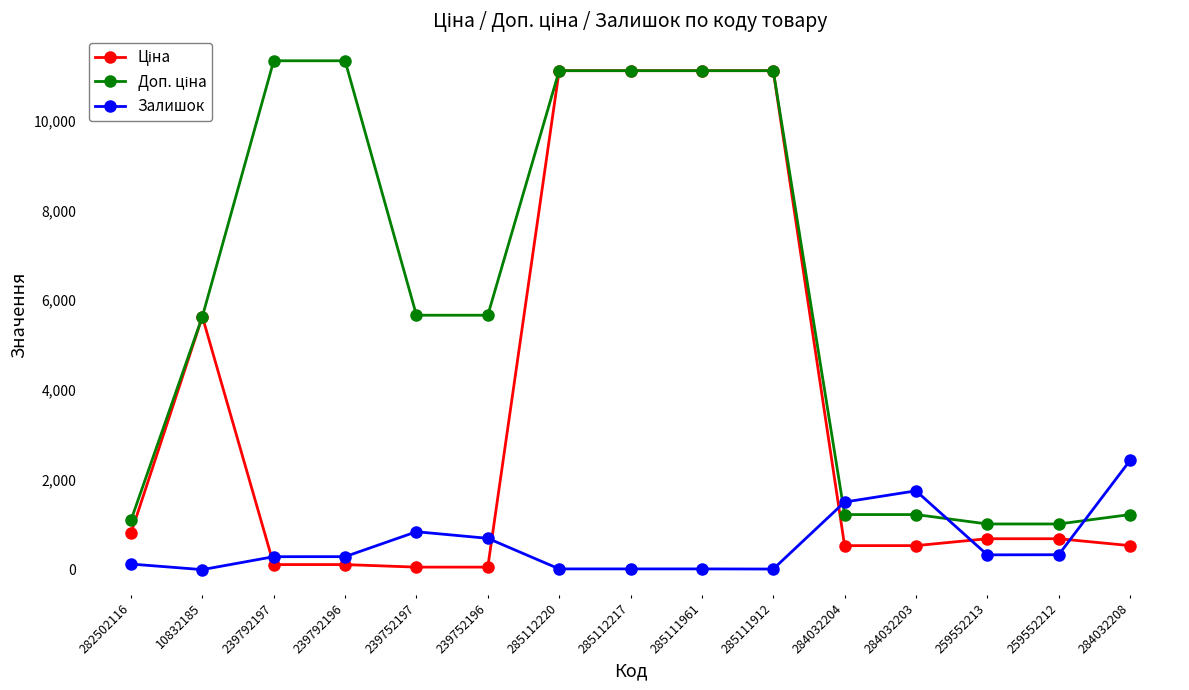

How many series are shown in this chart?

3